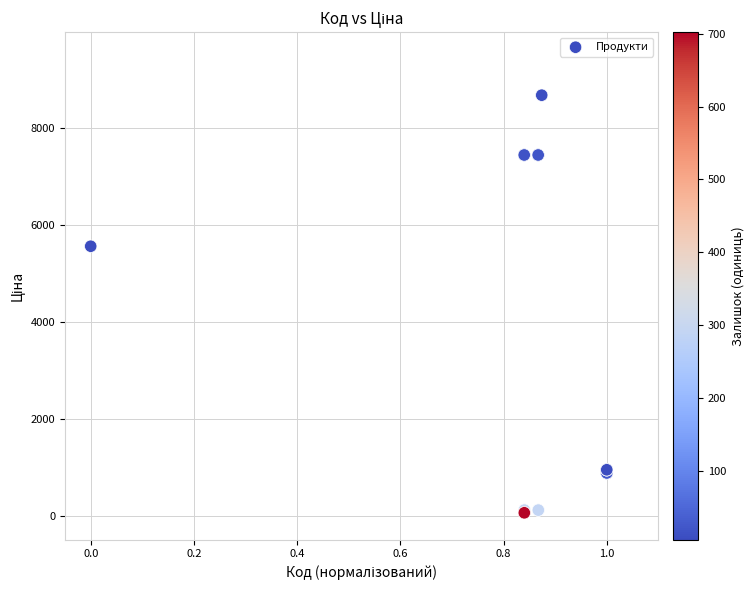

What Y value in the scatter plot is closest to 4367?

5560.3